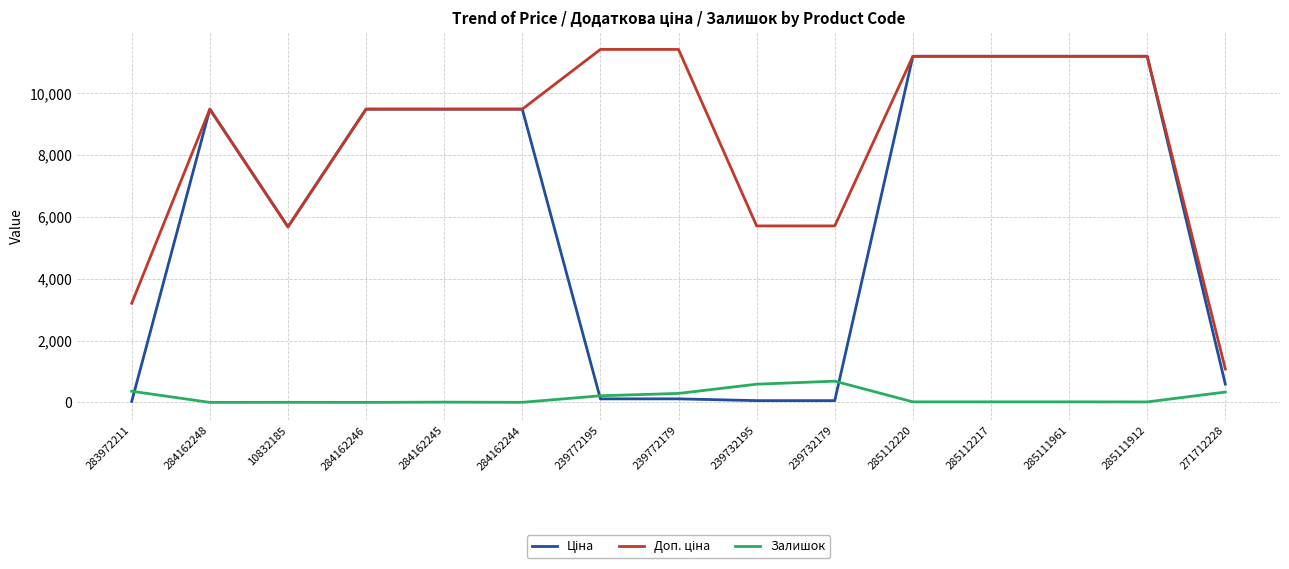

True or false: Доп. ціна and Ціна intersect in this chart.

False